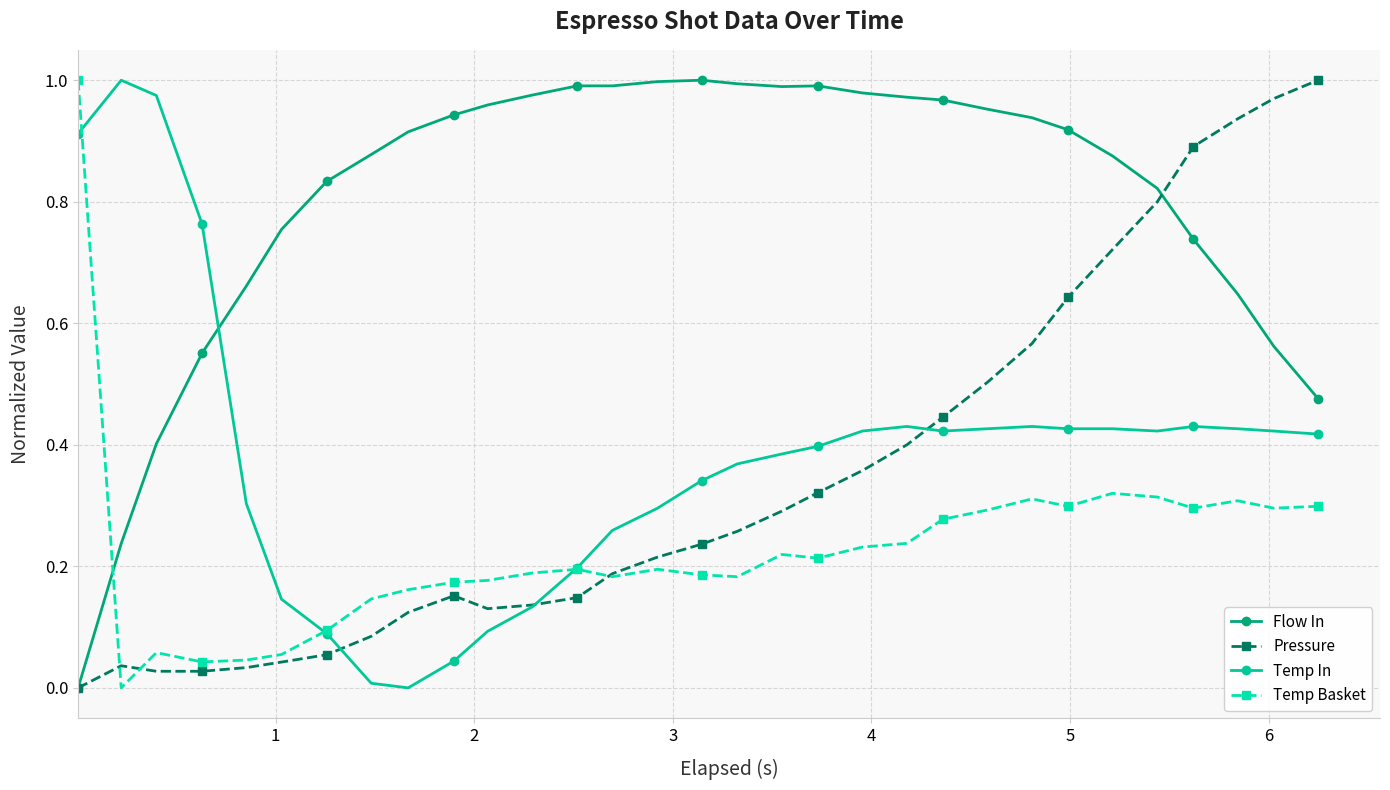

True or false: Pressure has more than 0 points higher than both neighbors.

True